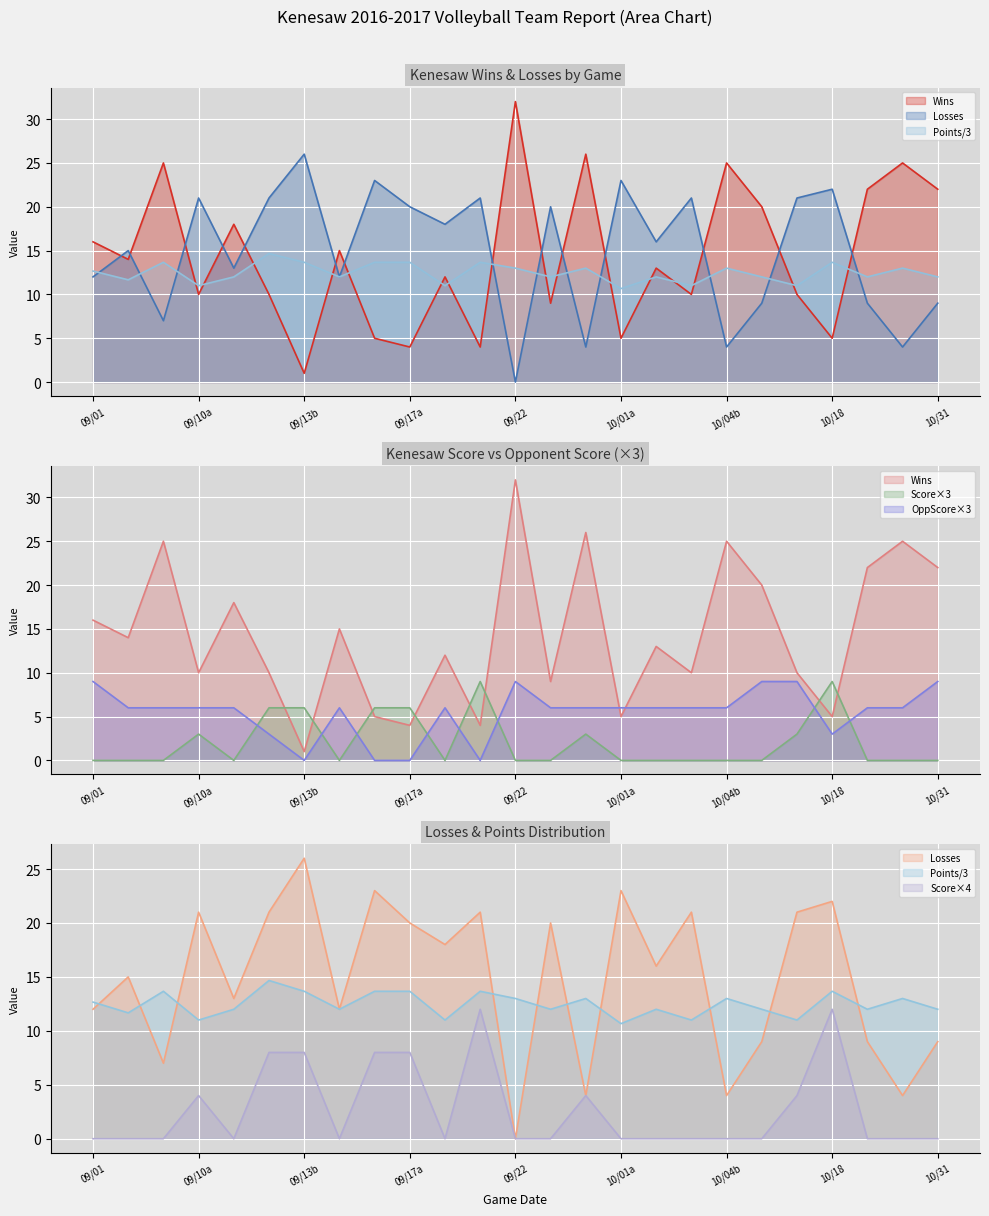

What is the value of the losses point at the 20th from the left?

9.0